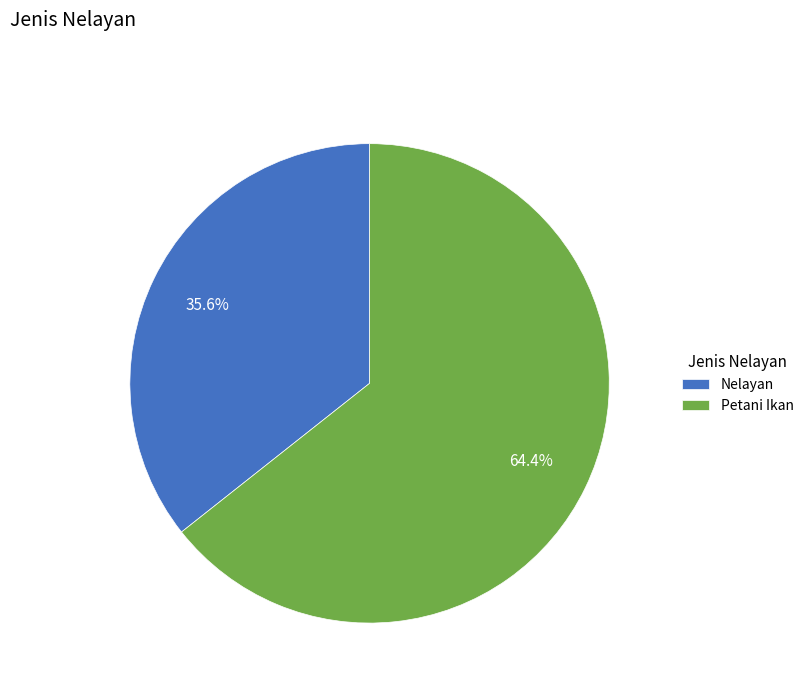

Which has a higher value, Petani Ikan or Nelayan?

Petani Ikan